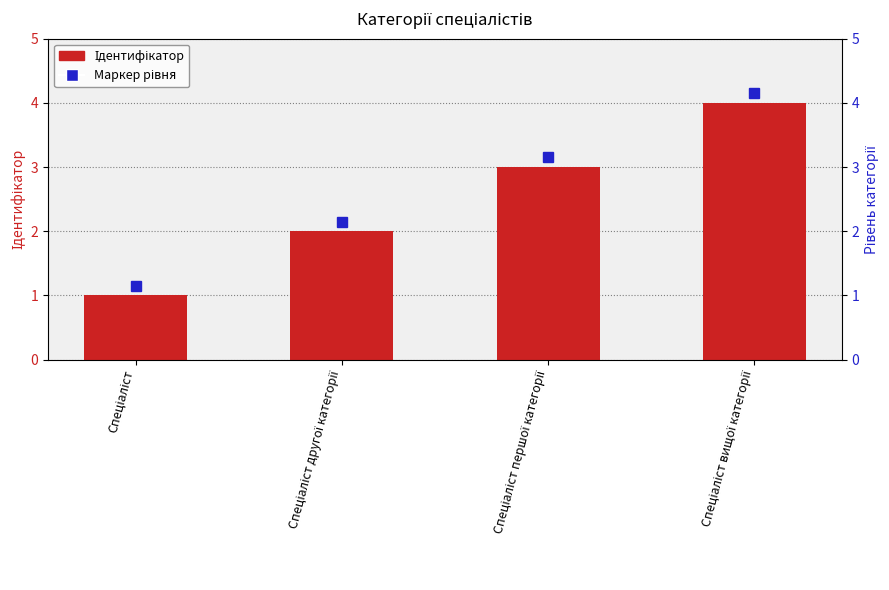

What is the difference between the maximum and second lowest values?

2